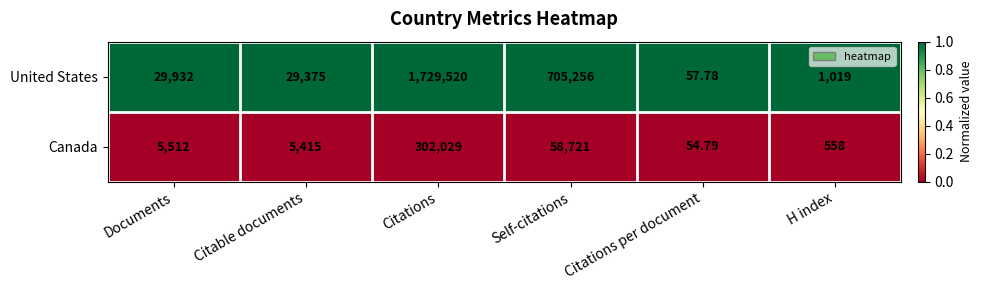

At which category does the chart reach its peak across all series?

Citations